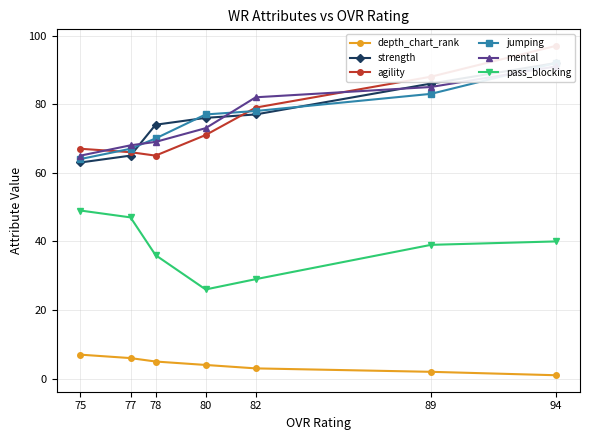

At which label is agility closest to 81?

82